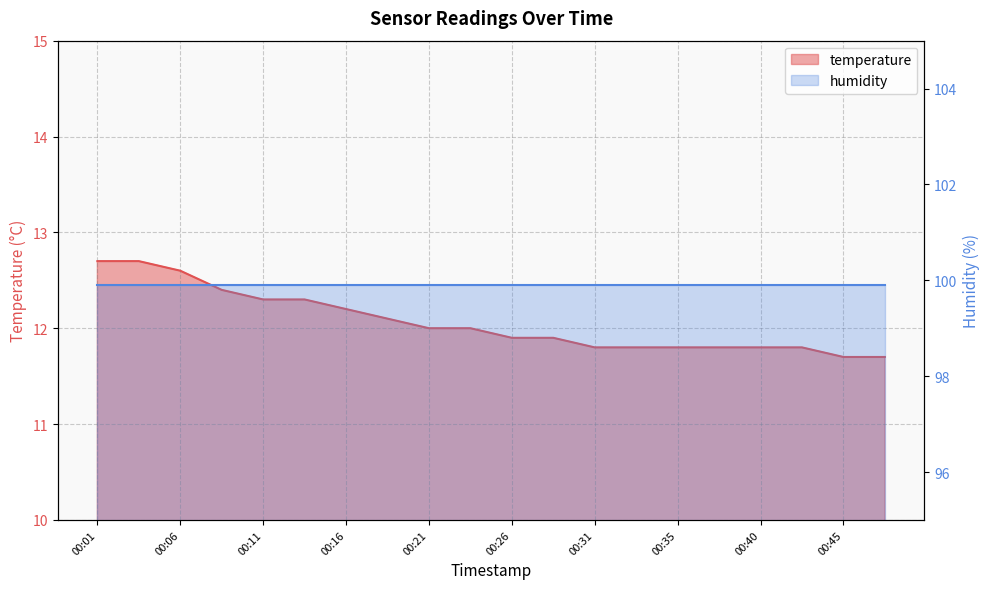

What is the greatest value displayed?

12.7